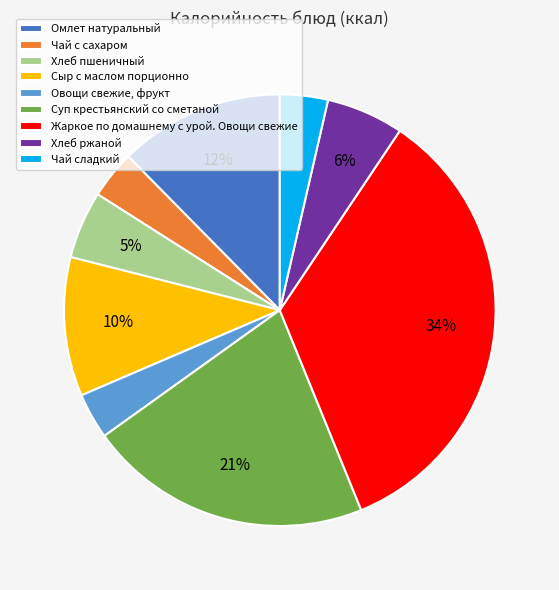

Which has a higher value, Чай с сахаром or Хлеб ржаной?

Хлеб ржаной